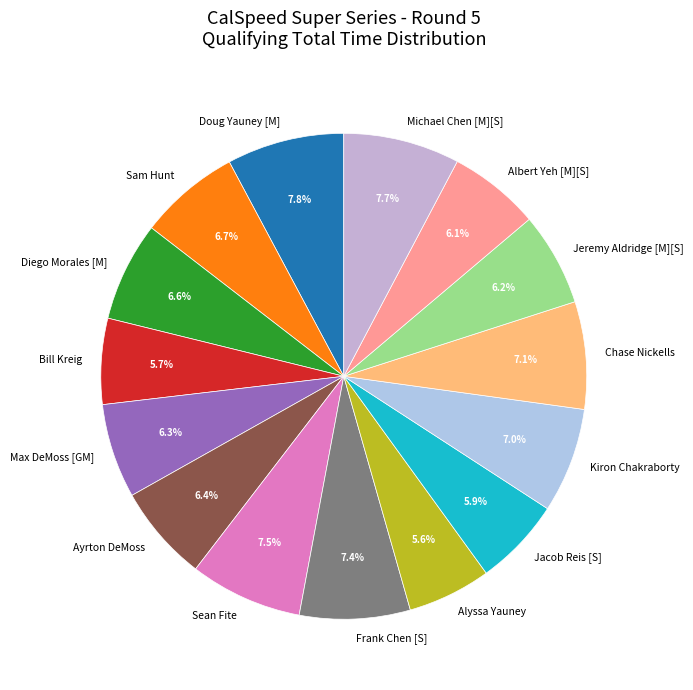

Does Ayrton DeMoss account for over 50% of the chart?

No